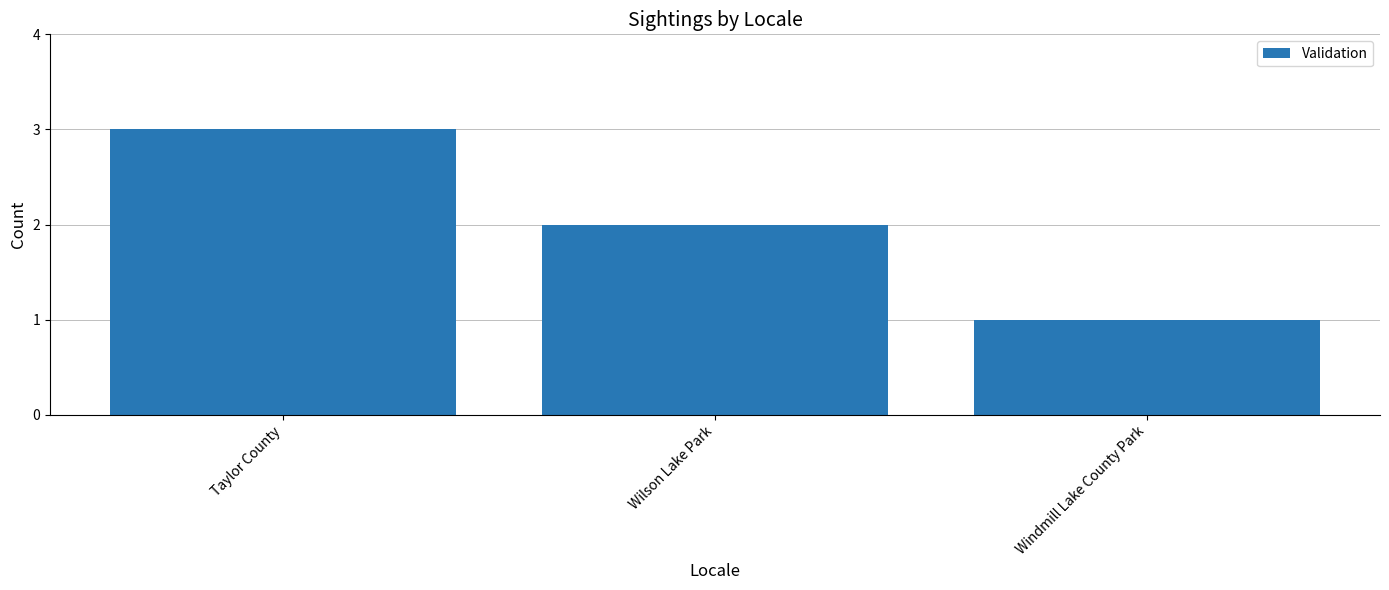

What is the value of the 3rd bar from the left?

1